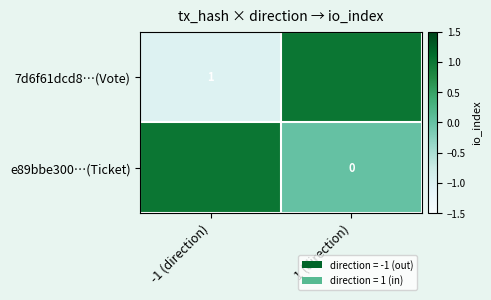

Is it true that 7d6f61dcd8…(Vote) equals 2 at -1 (direction)?

False